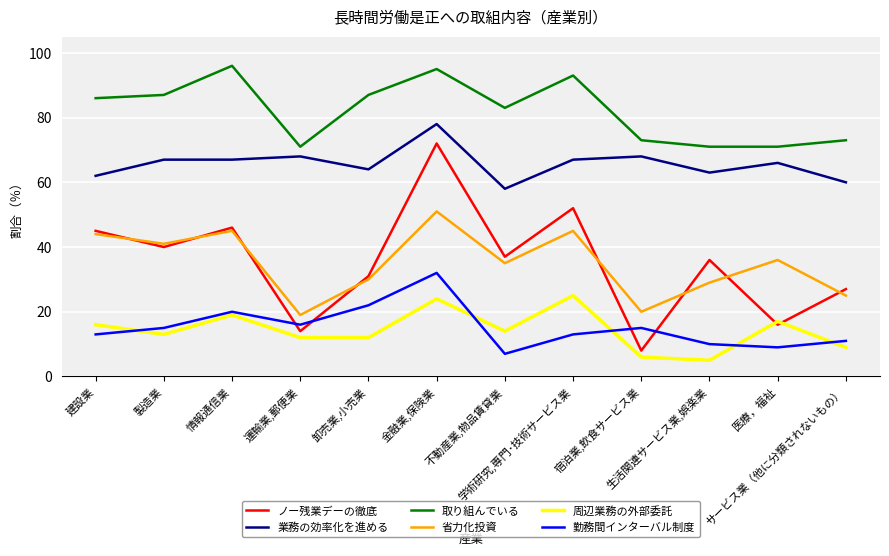

Rank the series at 運輸業,郵便業 from lowest to highest value.

周辺業務の外部委託, ノー残業デーの徹底, 勤務間インターバル制度, 省力化投資, 業務の効率化を進める, 取り組んでいる